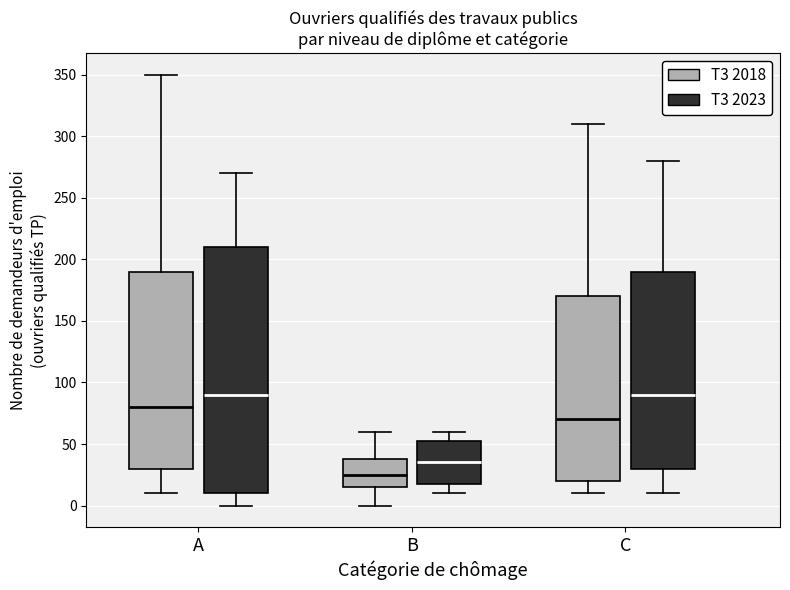

Reading left to right, read every box against the y-axis: the position of its median line, the range the box covers, and the ends of its whiskers. The values are not printed on the chart, so give them approximately, as read against the axis.

A (T3 2018): median 80, box 30 to 190, whiskers 10 to 350
A (T3 2023): median 90, box 10 to 210, whiskers 0 to 270
B (T3 2018): median 25, box 15 to 40, whiskers 0 to 60
B (T3 2023): median 35, box 20 to 55, whiskers 10 to 60
C (T3 2018): median 70, box 20 to 170, whiskers 10 to 310
C (T3 2023): median 90, box 30 to 190, whiskers 10 to 280